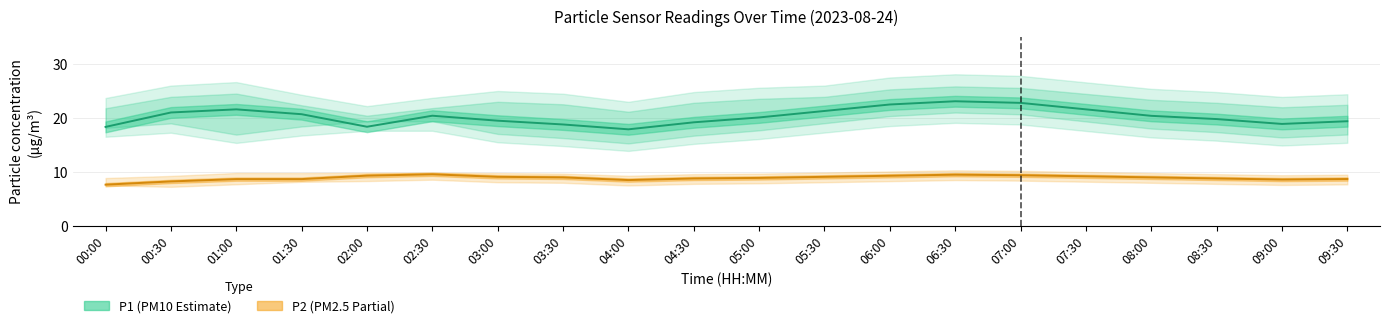

In P2 (Partial), how many points are higher than both neighbors (excluding endpoints)?

2